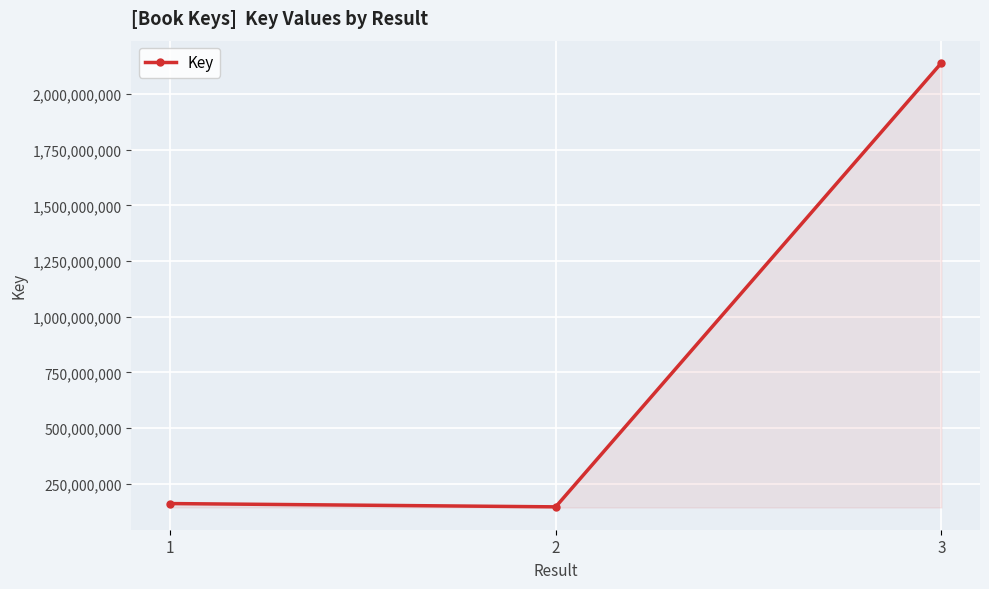

The value at 2 is 32852937. True or false?

False